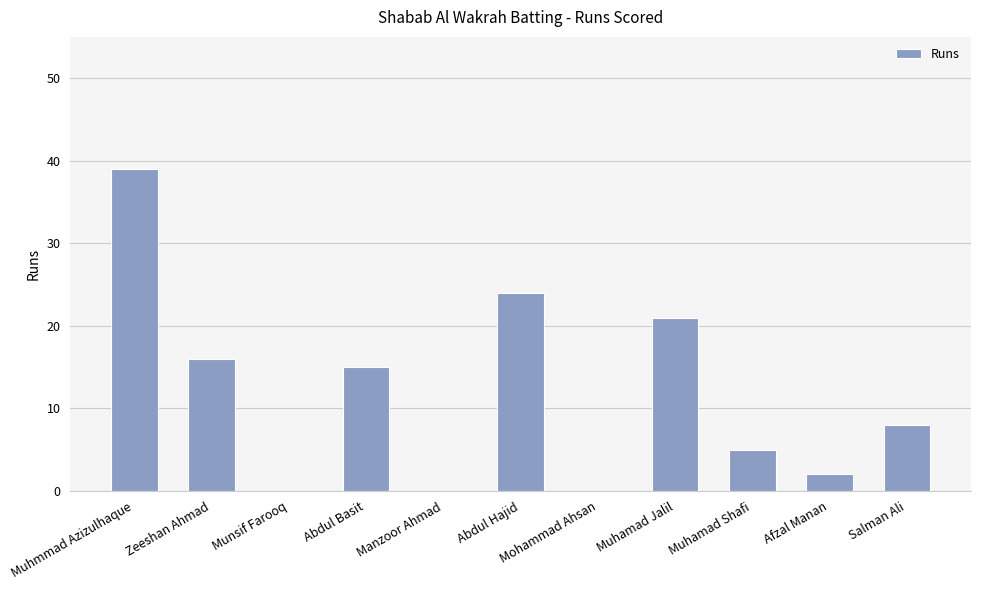

Reading left to right, transcribe all the data shown in this chart.

39	16	0	15	0	24	0	21	5	2	8